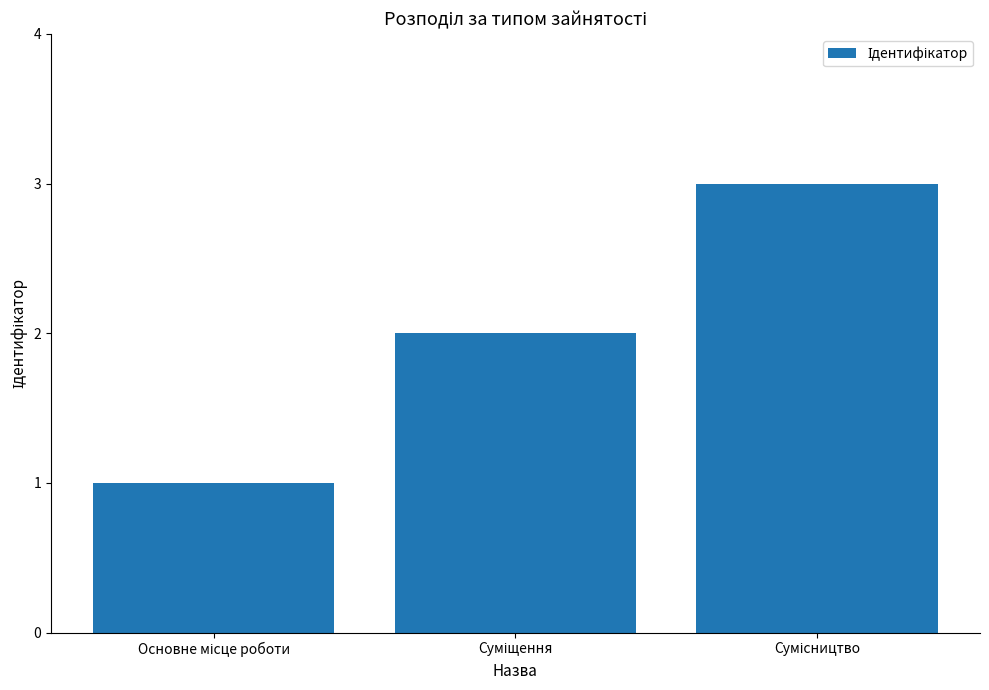

What is the greatest value displayed?

3